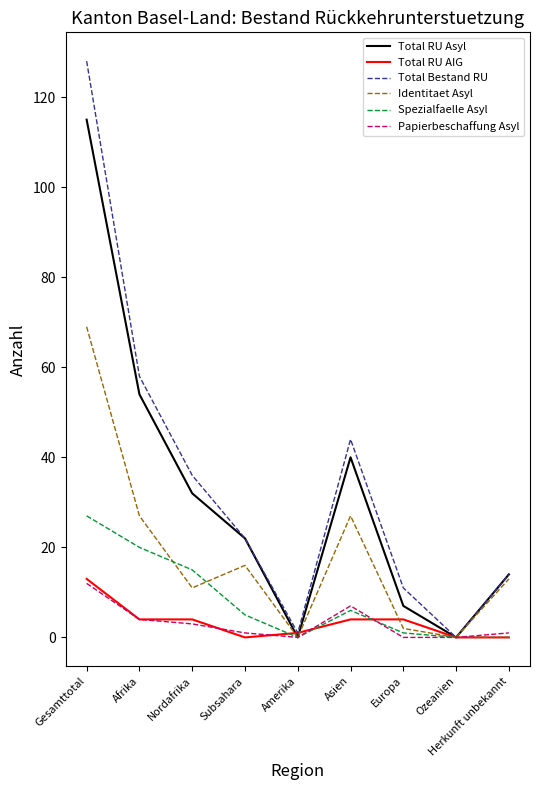

What is the difference between the maximum and minimum values in the Identitaet Asyl series?

69